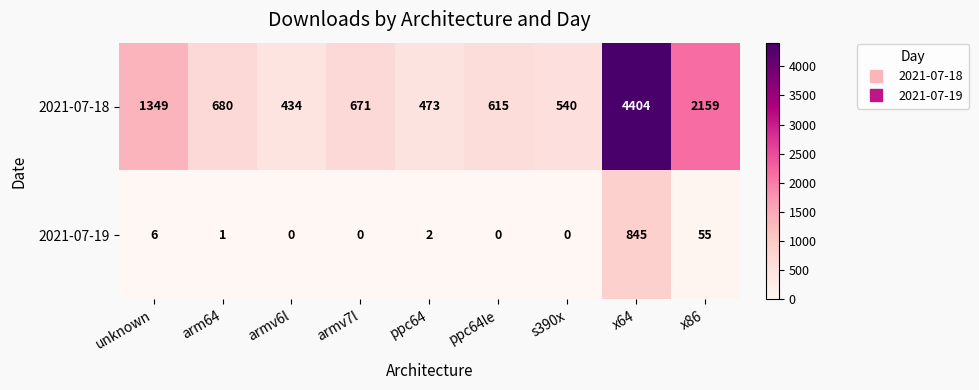

At how many categories does at least one series exceed 1695?

2